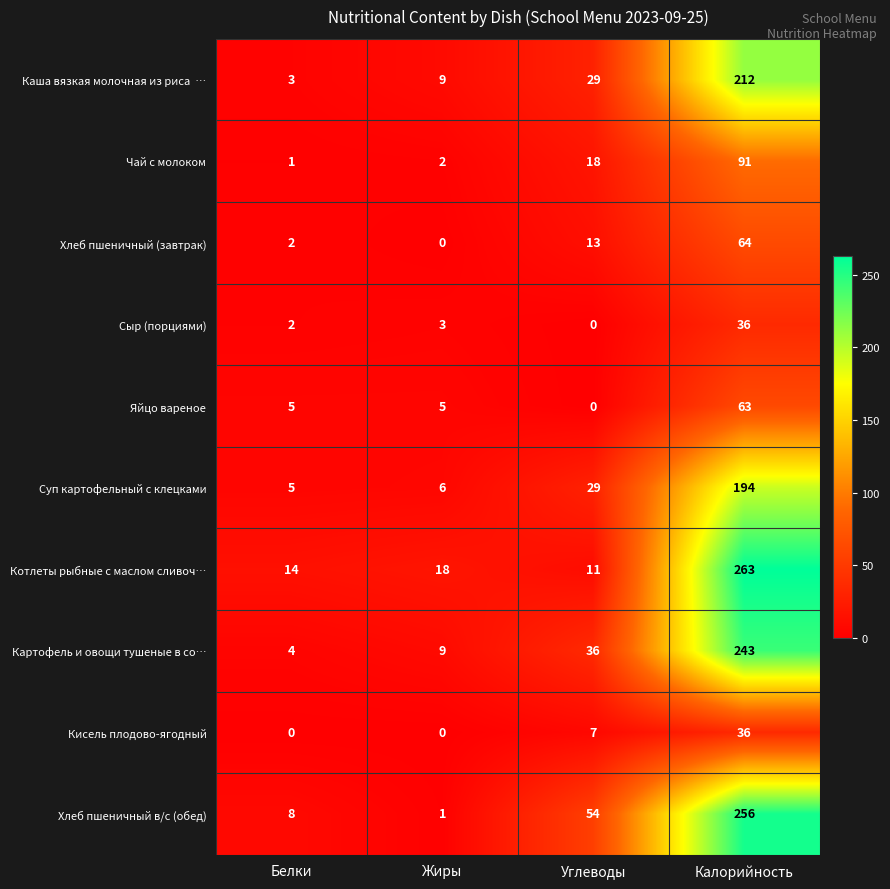

Which series has the largest total across all categories?

Хлеб пшеничный в/с (обед)